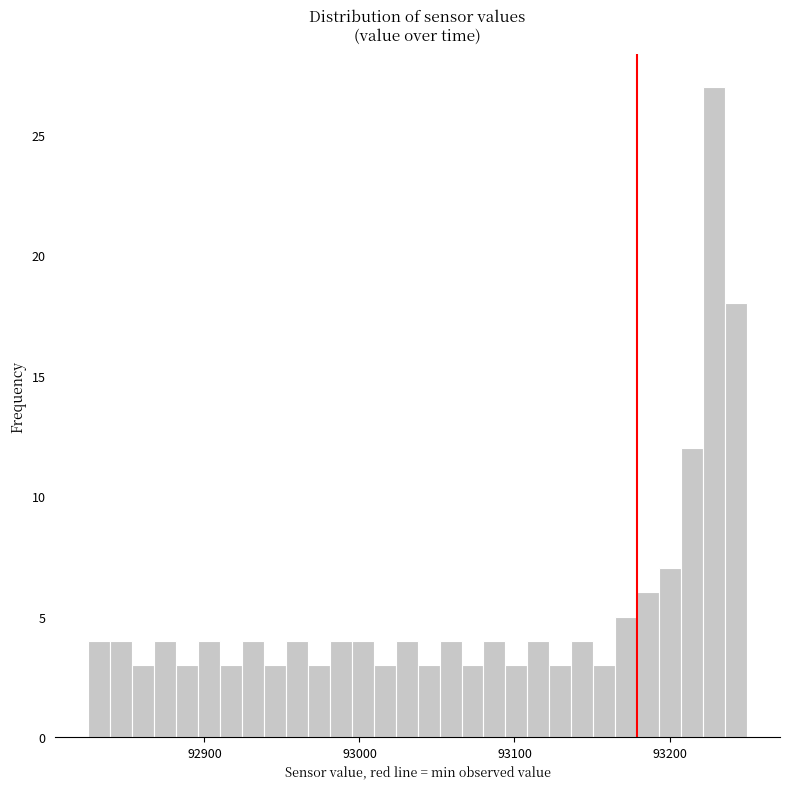

Read against the x-axis, roughly where is the centre of the tallest bar?

93230